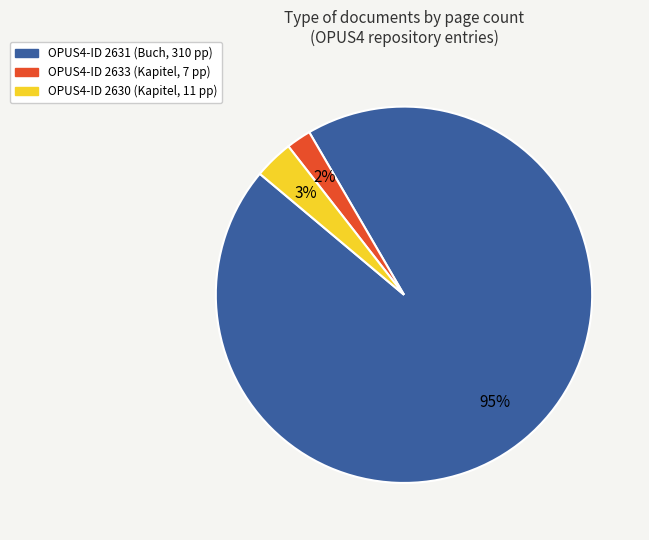

What is the smallest slice in the pie chart?

OPUS4-ID 2633 (Kapitel, 7 pp)